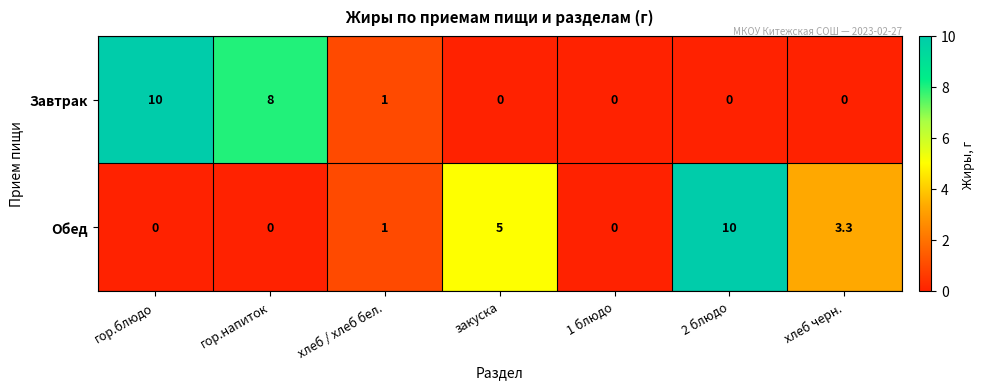

Is it true that Завтрак equals 10.5 at гор.напиток?

False